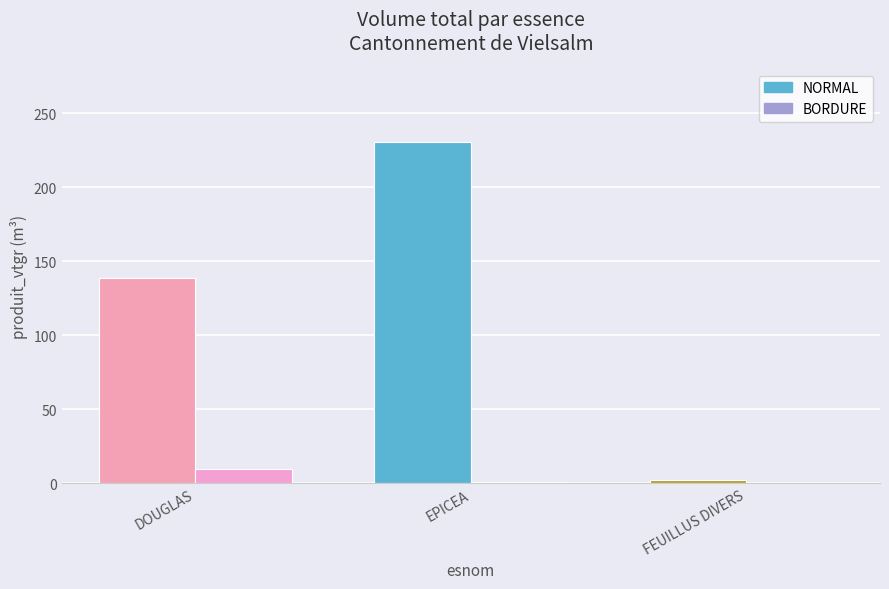

What is the label of the 2nd bar from the right?

EPICEA